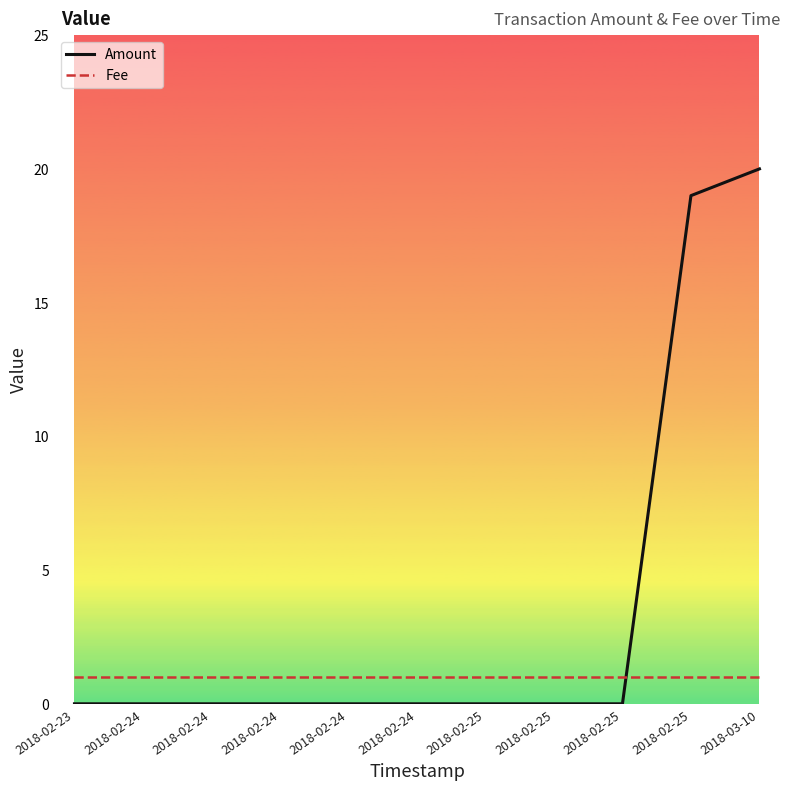

How many lines are shown in the chart?

2